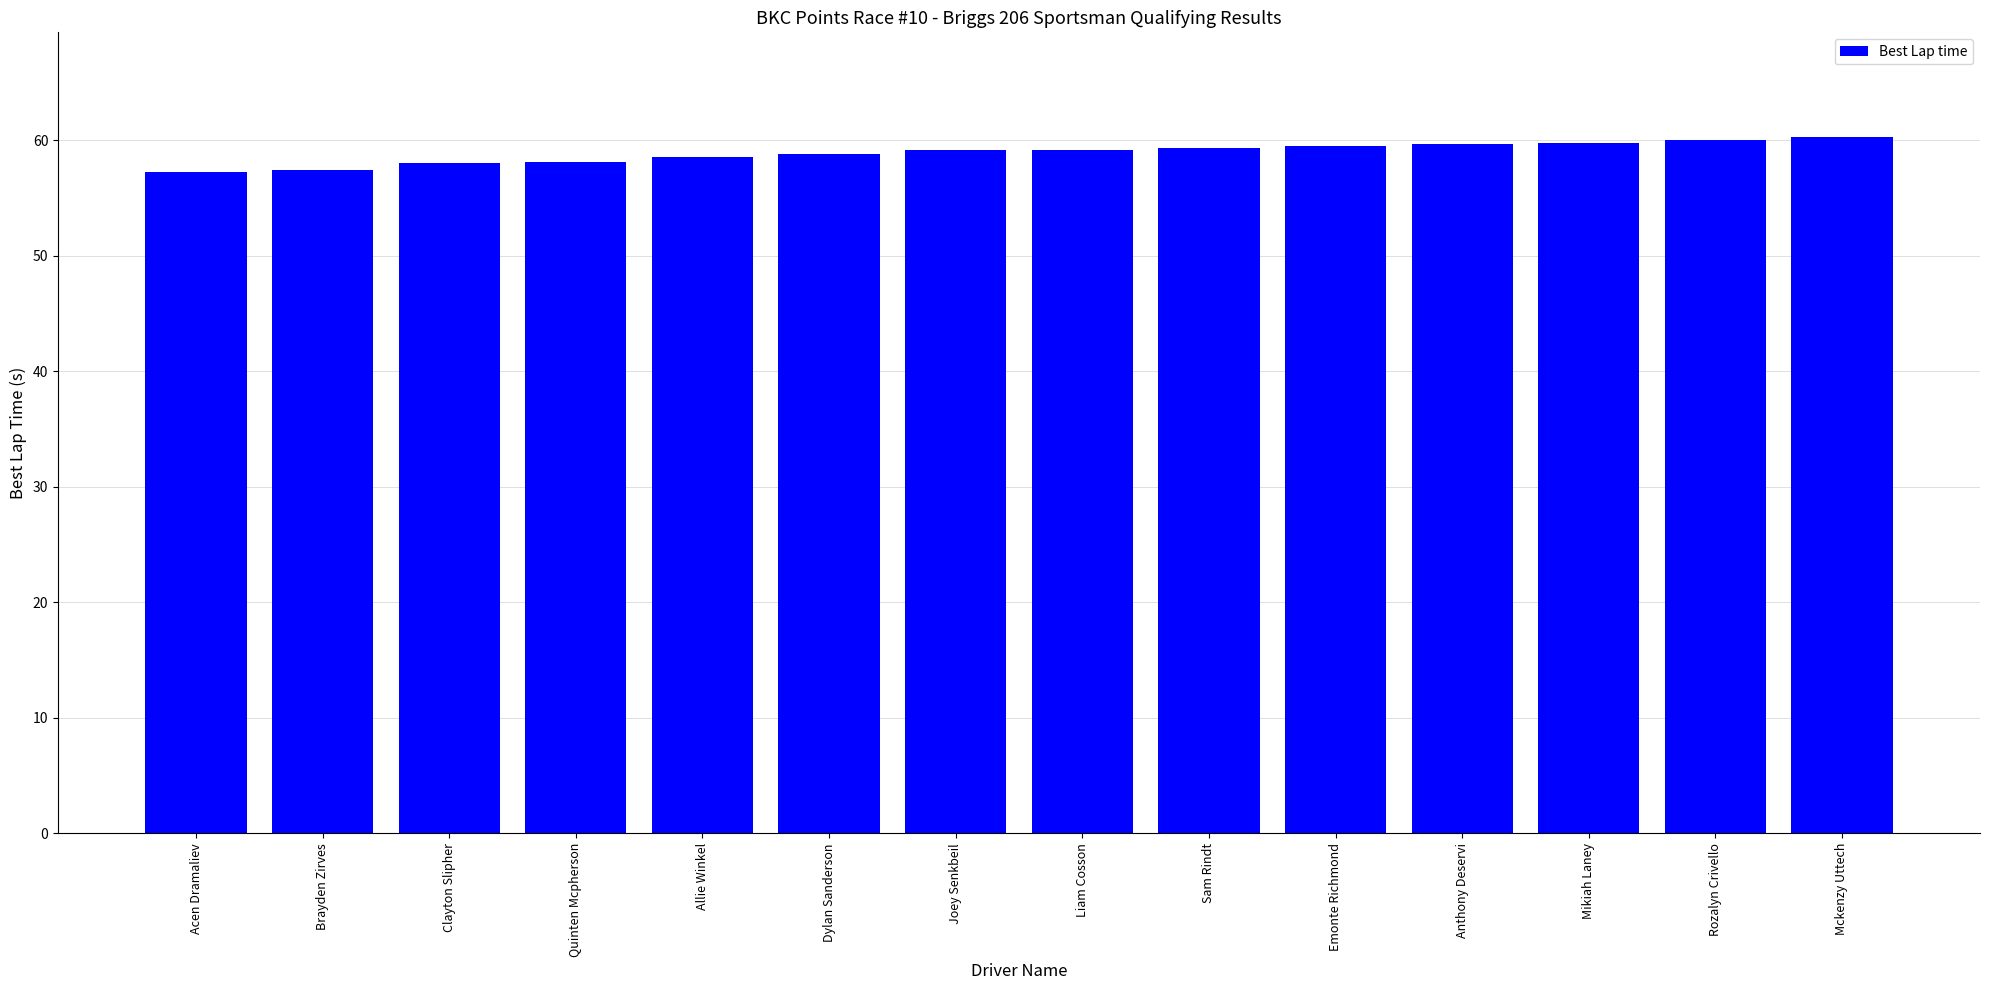

Approximately how many times larger is the value at Sam Rindt compared to Mikiah Laney?

1.0